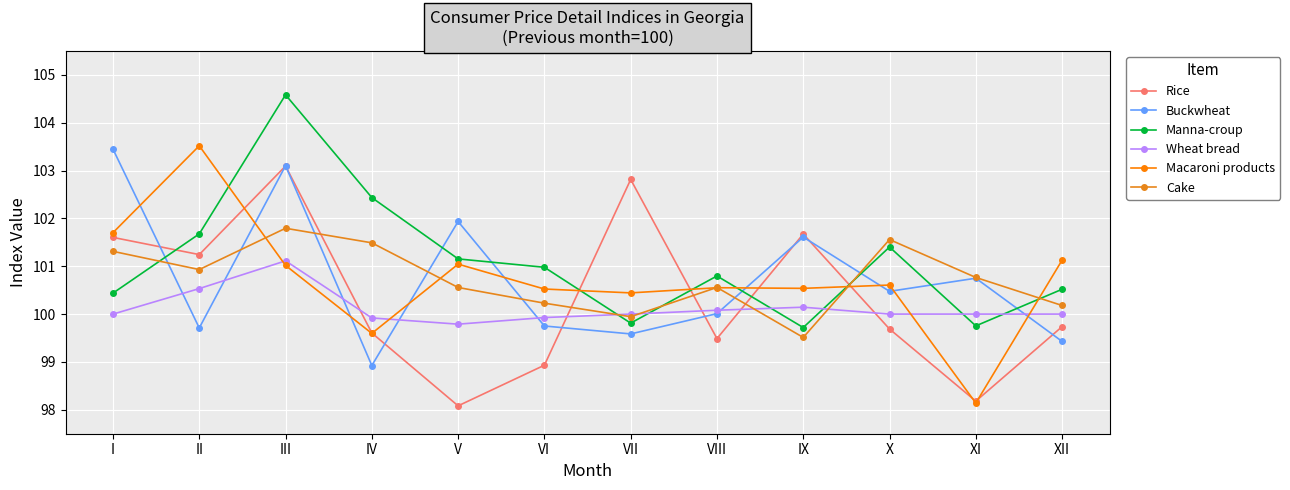

How many data points does each series have?

12